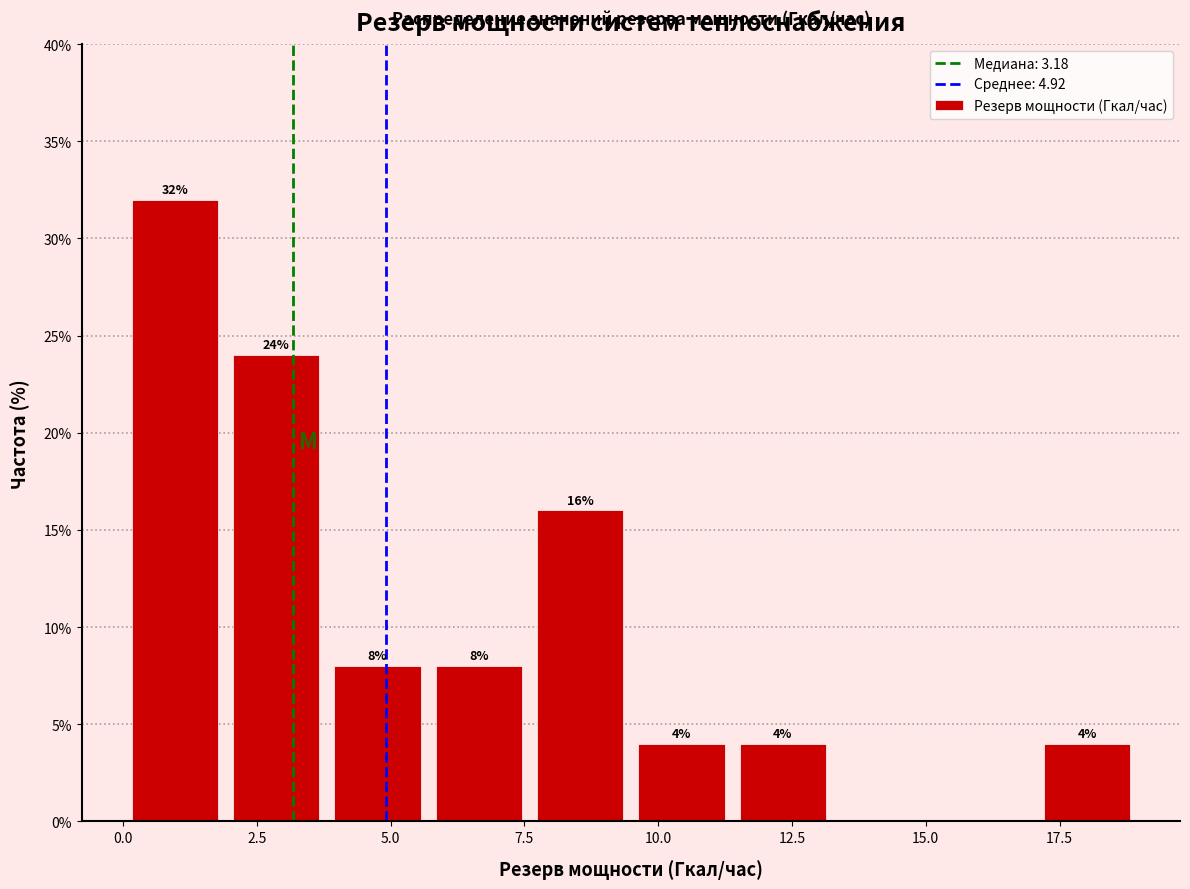

Around what value on the x-axis is the tallest bar? Give the approximate position of its centre, as read against the axis.

1.0